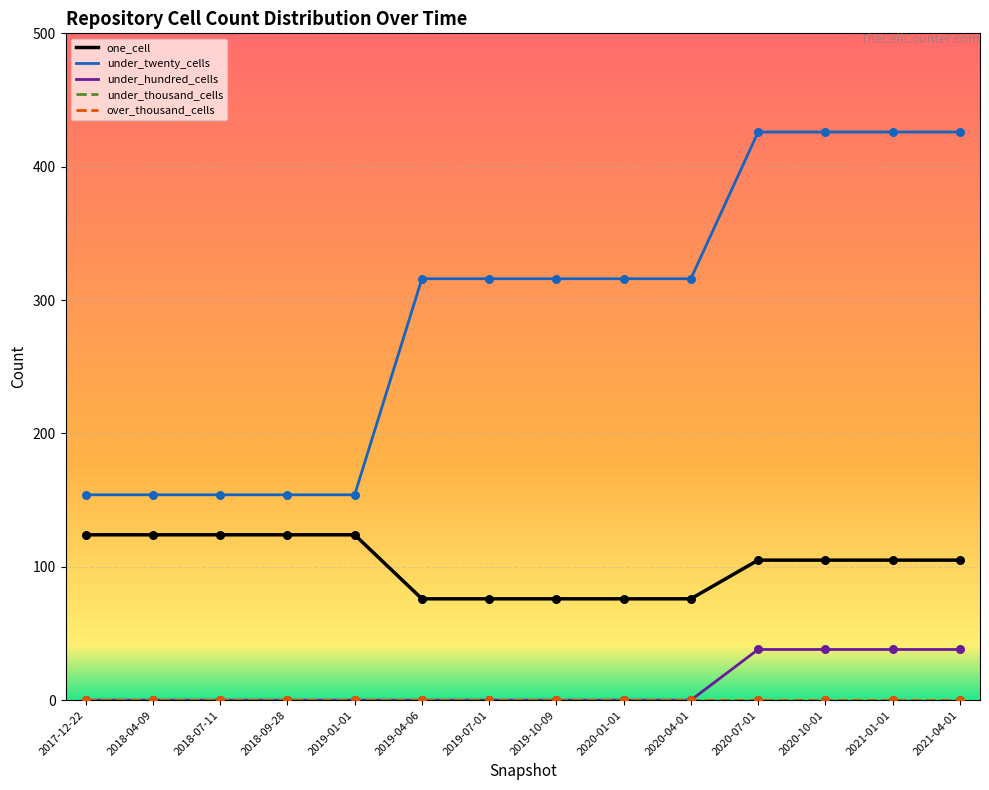

At how many categories does at least one series exceed 108?

14